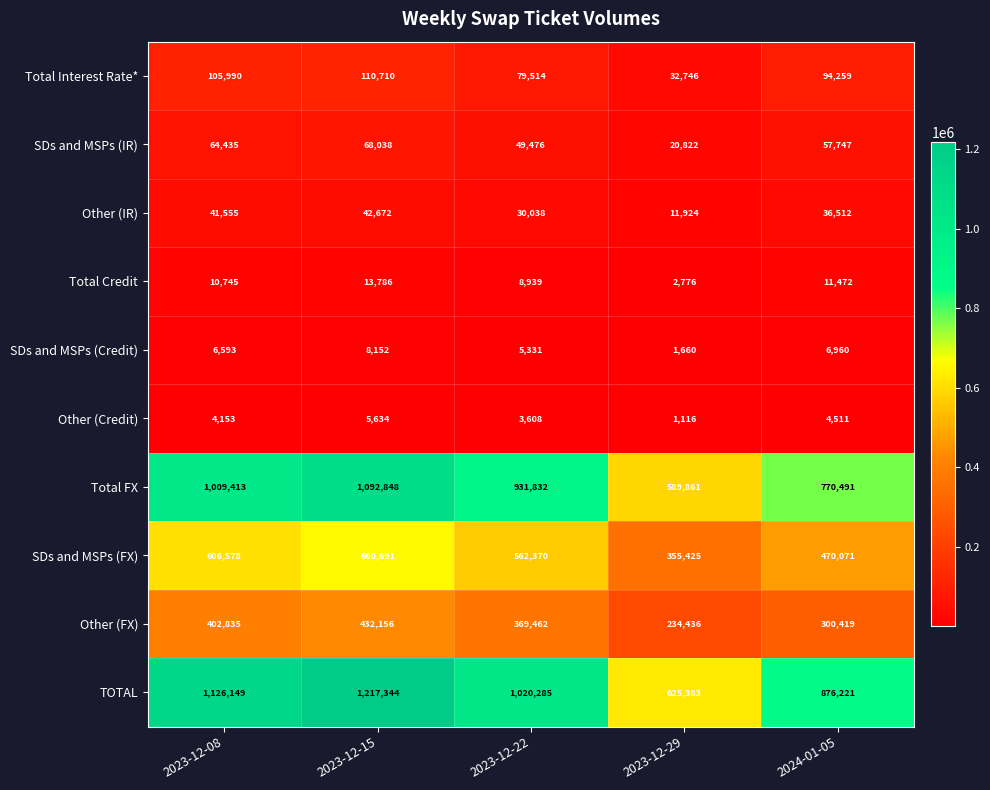

Where is SDs and MSPs (Credit) nearest to the value 4906?

2023-12-22